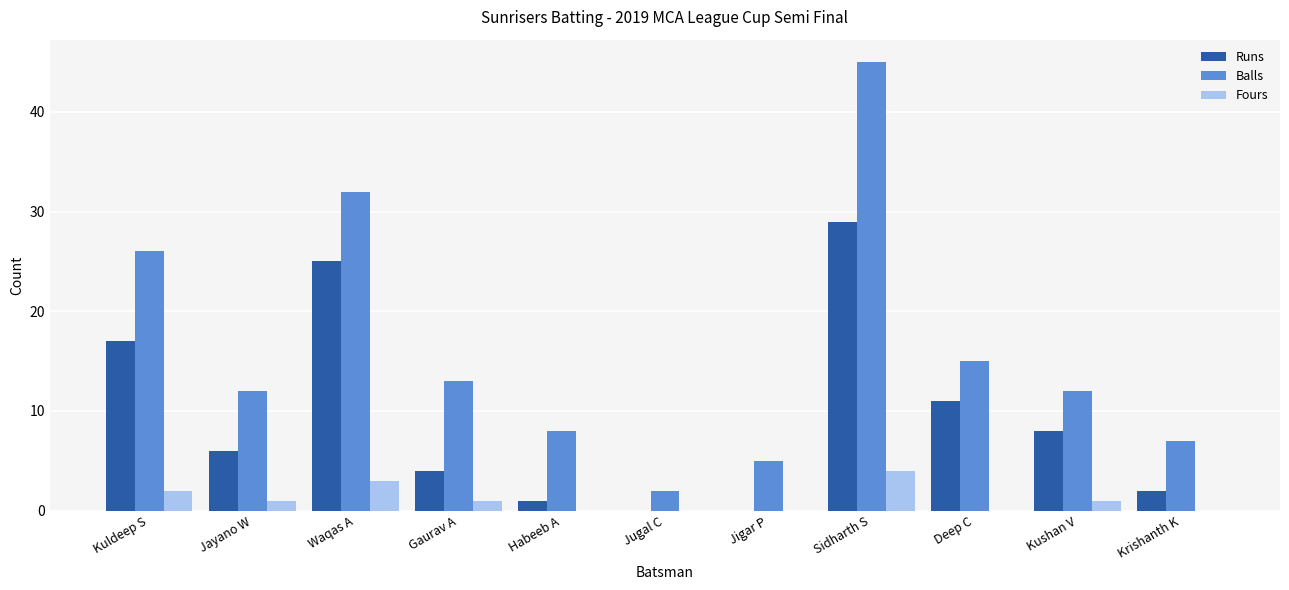

How many series are shown in this chart?

3